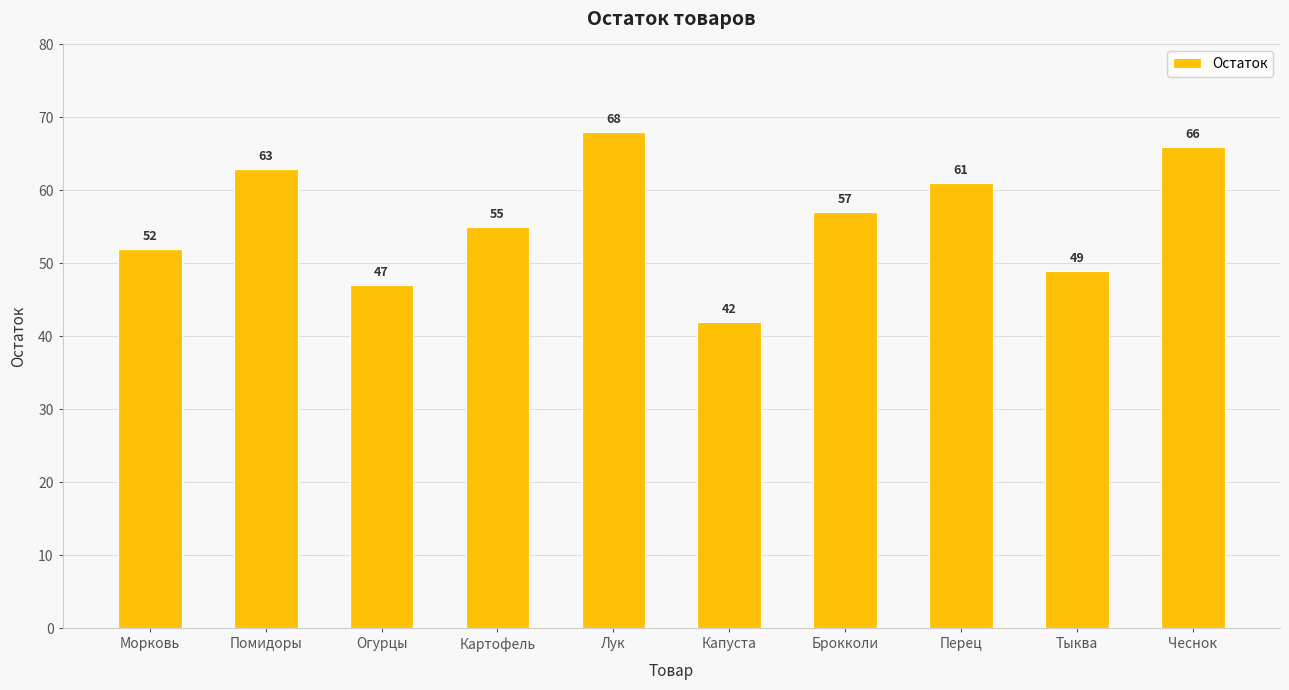

What is the maximum value shown in the chart?

68